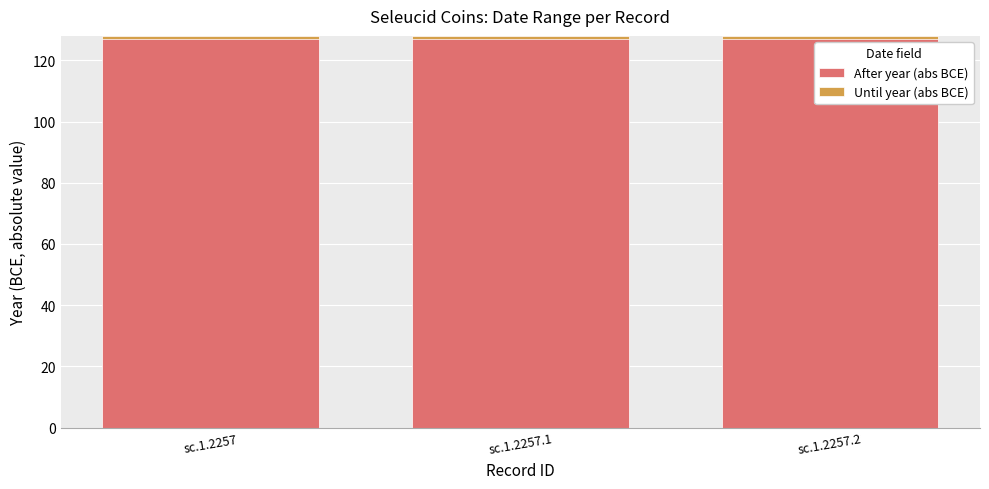

Rank the series by their average value, from lowest to highest.

Until year (abs BCE), After year (abs BCE)